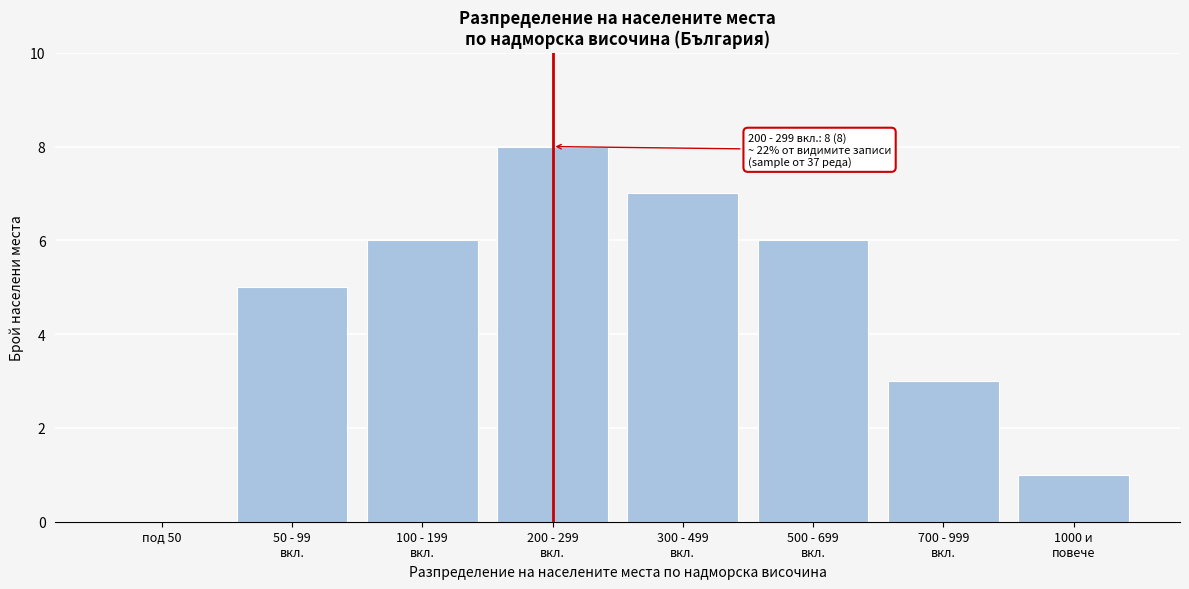

True or false: the data shows 0 at под 50.

True